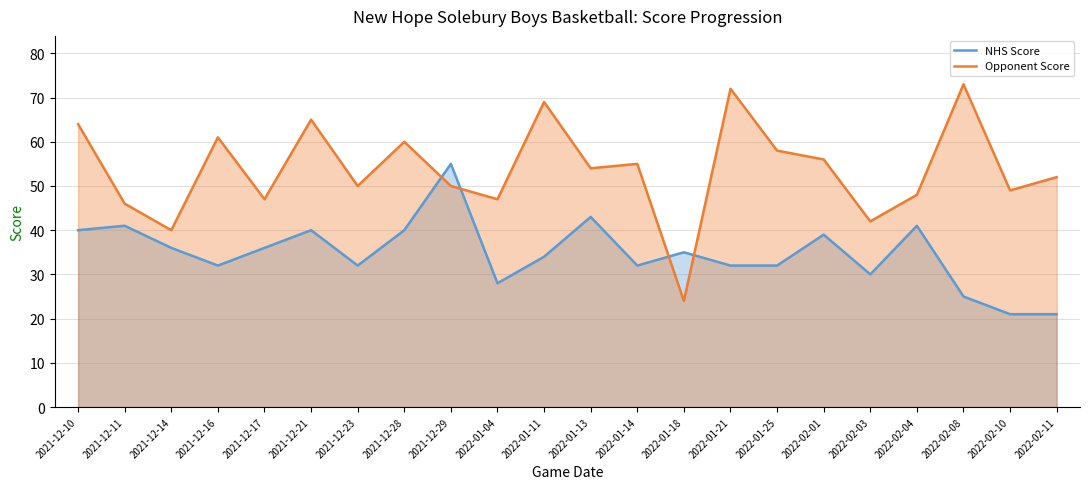

Where is NHS Score nearest to the value 38?

2022-02-01